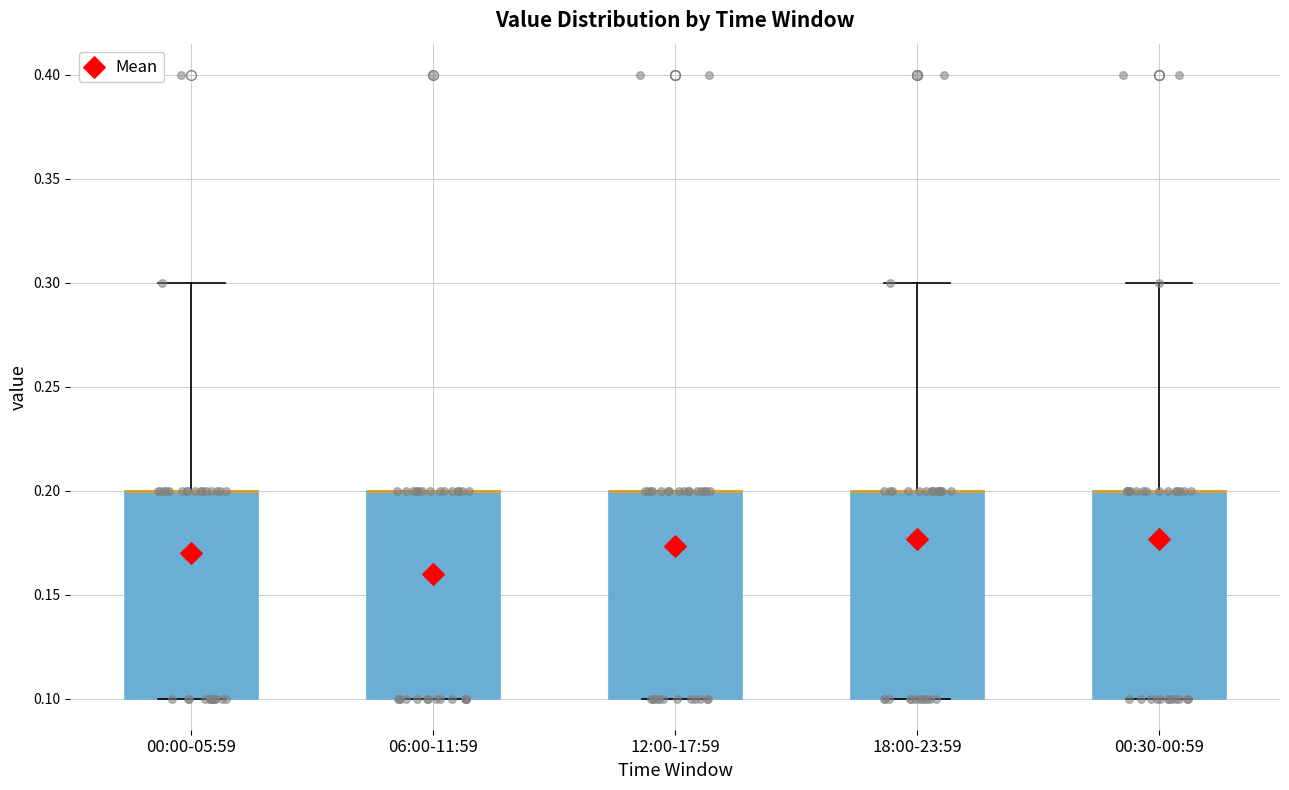

Reading left to right, transcribe this box plot: for each box, give where its median line is, the range the box spans, and where its two whiskers end, as read against the y-axis. The values are not printed on the chart, so give them approximately, as read against the axis.

00:00-05:59: median 0.2 (drawn on the box's upper edge), box 0.1 to 0.2, whiskers 0.1 to 0.3
06:00-11:59: median 0.2 (drawn on the box's upper edge), box 0.1 to 0.2, whiskers 0.1 to 0.2
12:00-17:59: median 0.2 (drawn on the box's upper edge), box 0.1 to 0.2, whiskers 0.1 to 0.2
18:00-23:59: median 0.2 (drawn on the box's upper edge), box 0.1 to 0.2, whiskers 0.1 to 0.3
00:30-00:59: median 0.2 (drawn on the box's upper edge), box 0.1 to 0.2, whiskers 0.1 to 0.3